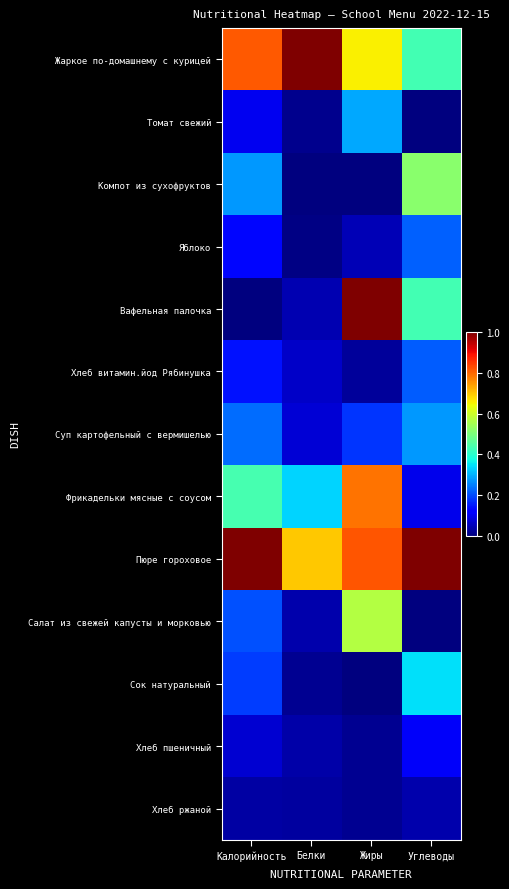

Rank the series by their maximum value, from lowest to highest.

Хлеб ржаной, Хлеб пшеничный, Хлеб витамин.йод Рябинушка, Яблоко, Суп картофельный с вермишелью, Томат свежий, Сок натуральный, Компот из сухофруктов, Салат из свежей капусты и морковью, Фрикадельки мясные с соусом, Жаркое по-домашнему с курицей, Вафельная палочка, Пюре гороховое